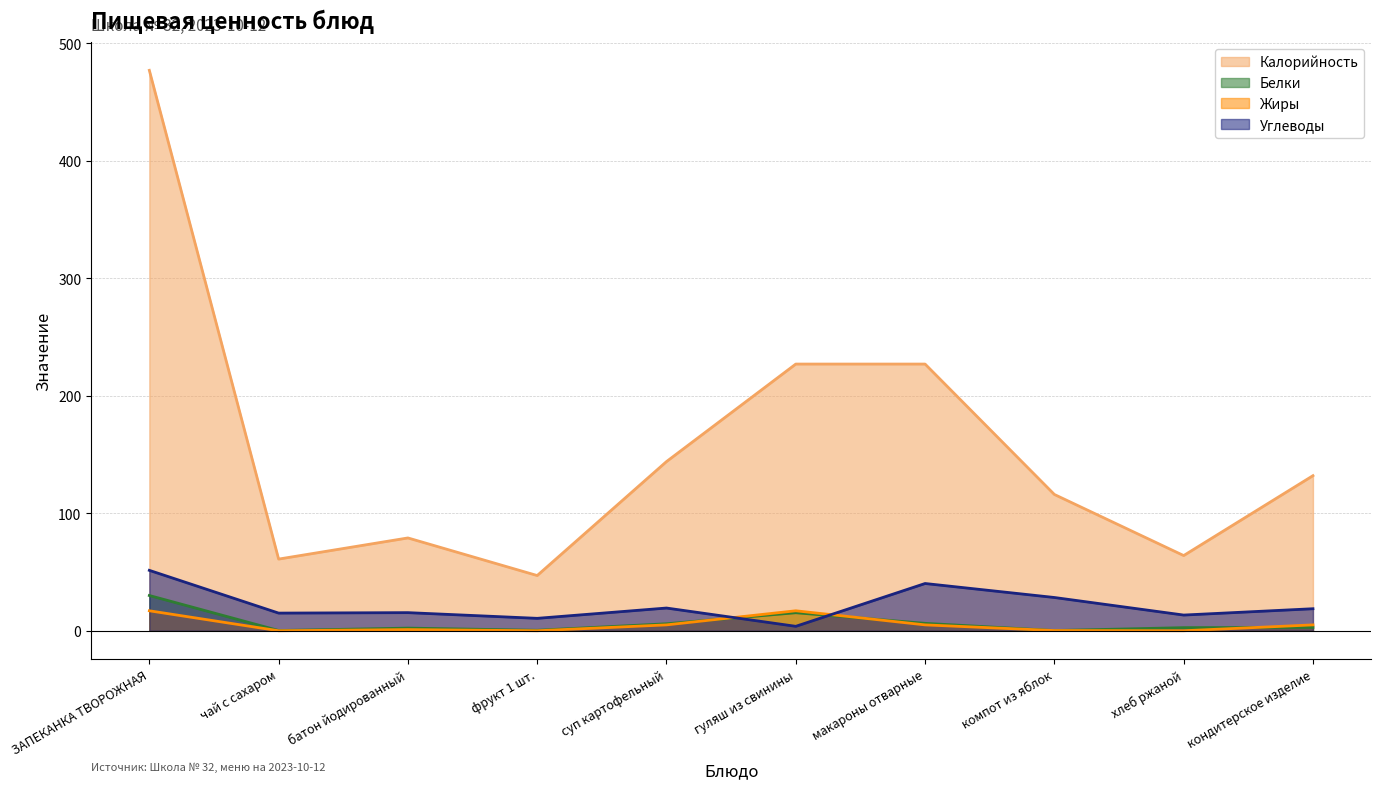

What is the difference between the Калорийность values at макароны отварные and компот из яблок?

111.0